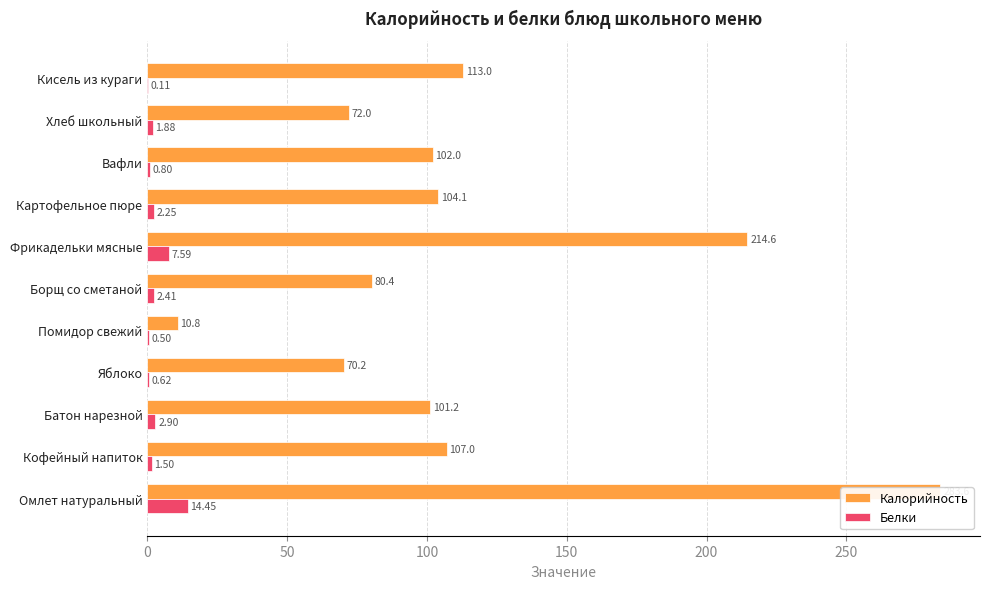

How many groups of bars are there?

11